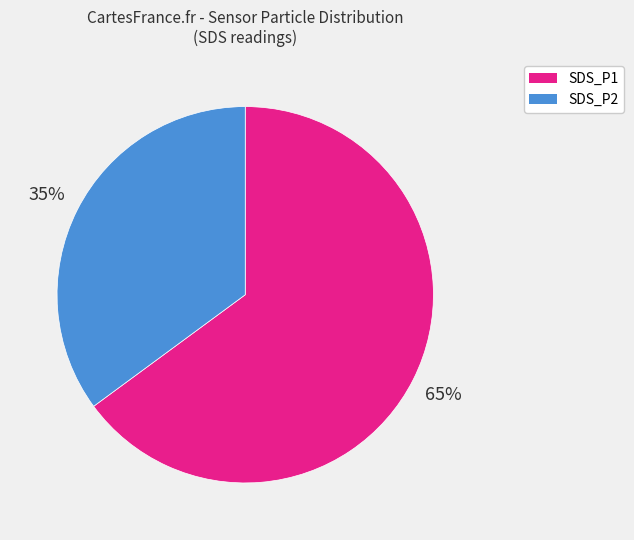

Do SDS_P1 and SDS_P2 together represent more than half of the pie?

Yes